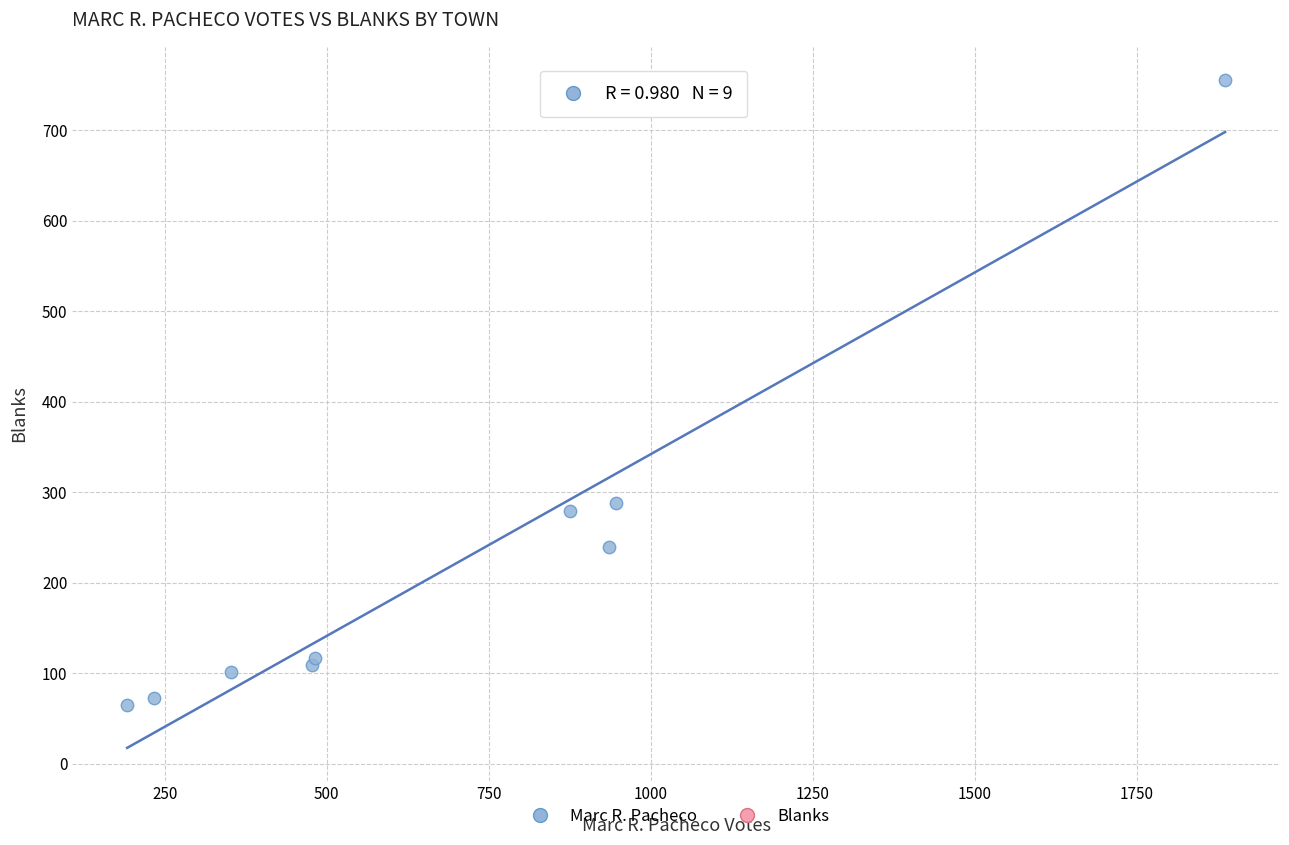

What Y value in the scatter plot is closest to 410?

288